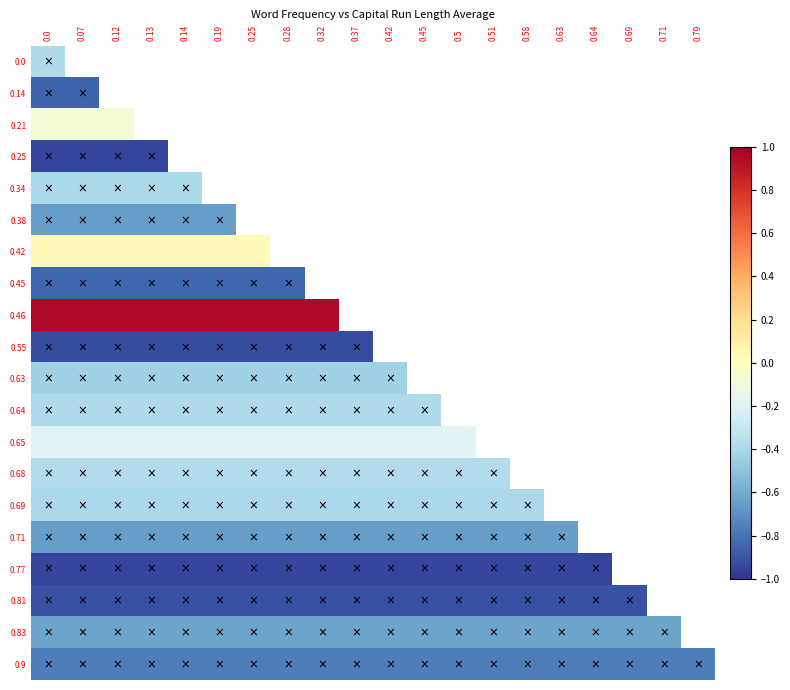

How many values in 0.69 are below zero?

15